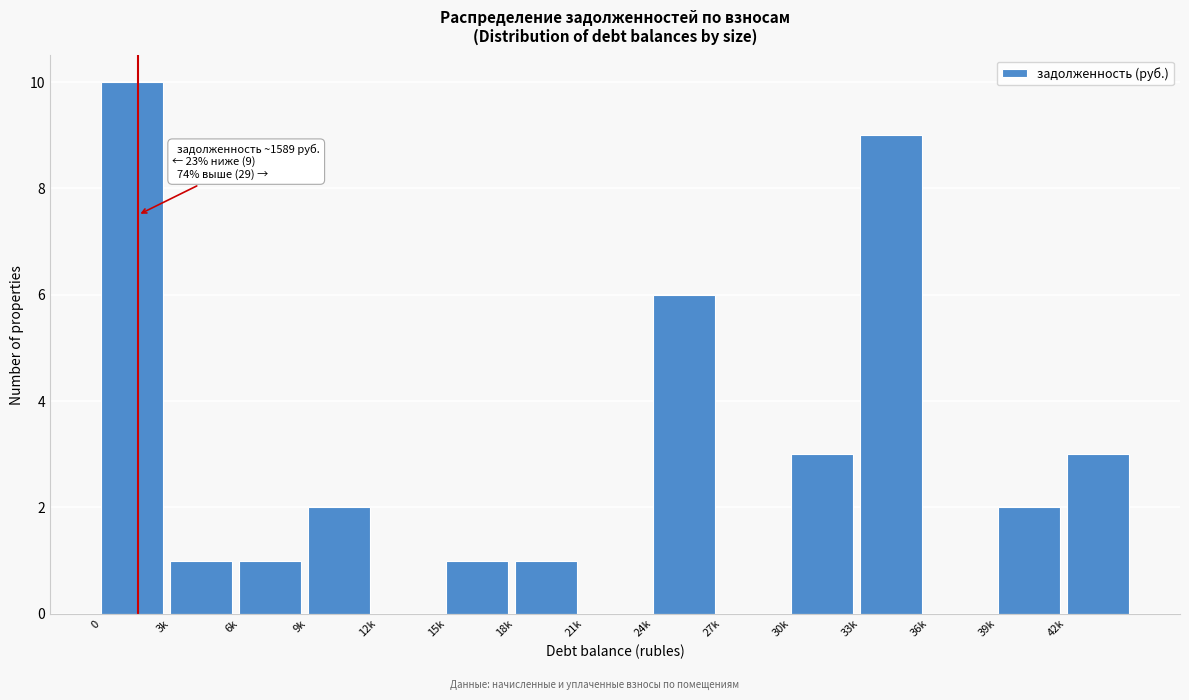

Reading left to right, transcribe all the data shown in this chart.

0=10	3k=1	6k=1	9k=2	12k=0	15k=1	18k=1	21k=0	24k=6	27k=0	30k=3	33k=9	36k=0	39k=2	42k=3